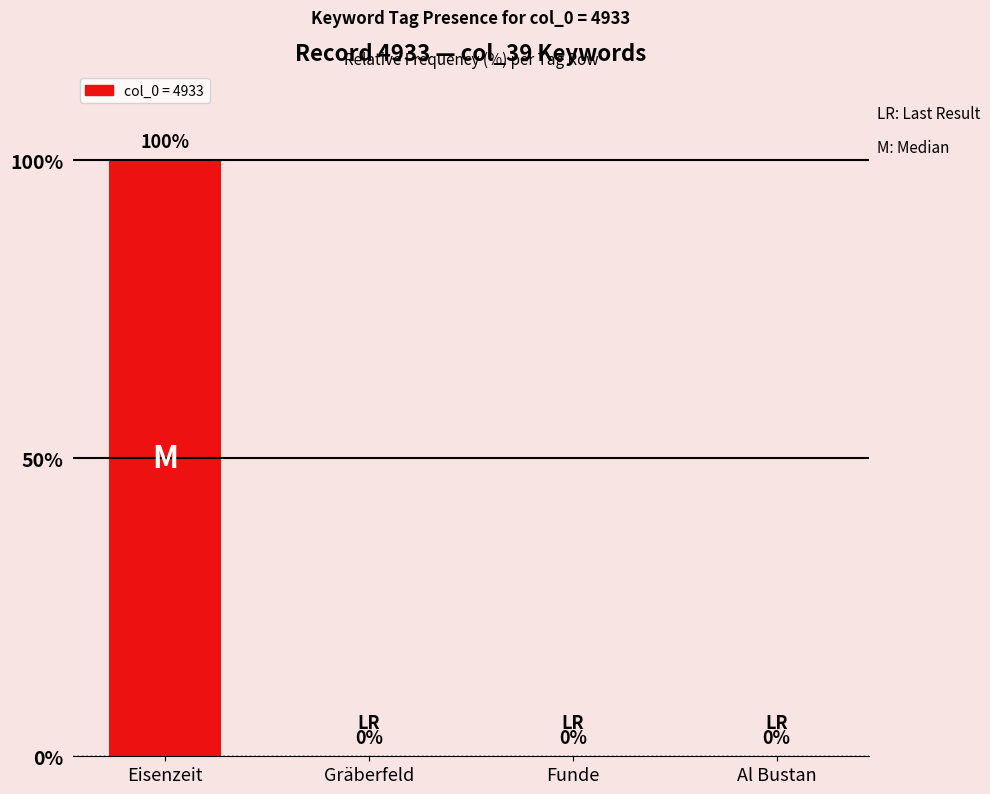

How many values are between 0 and 100?

4